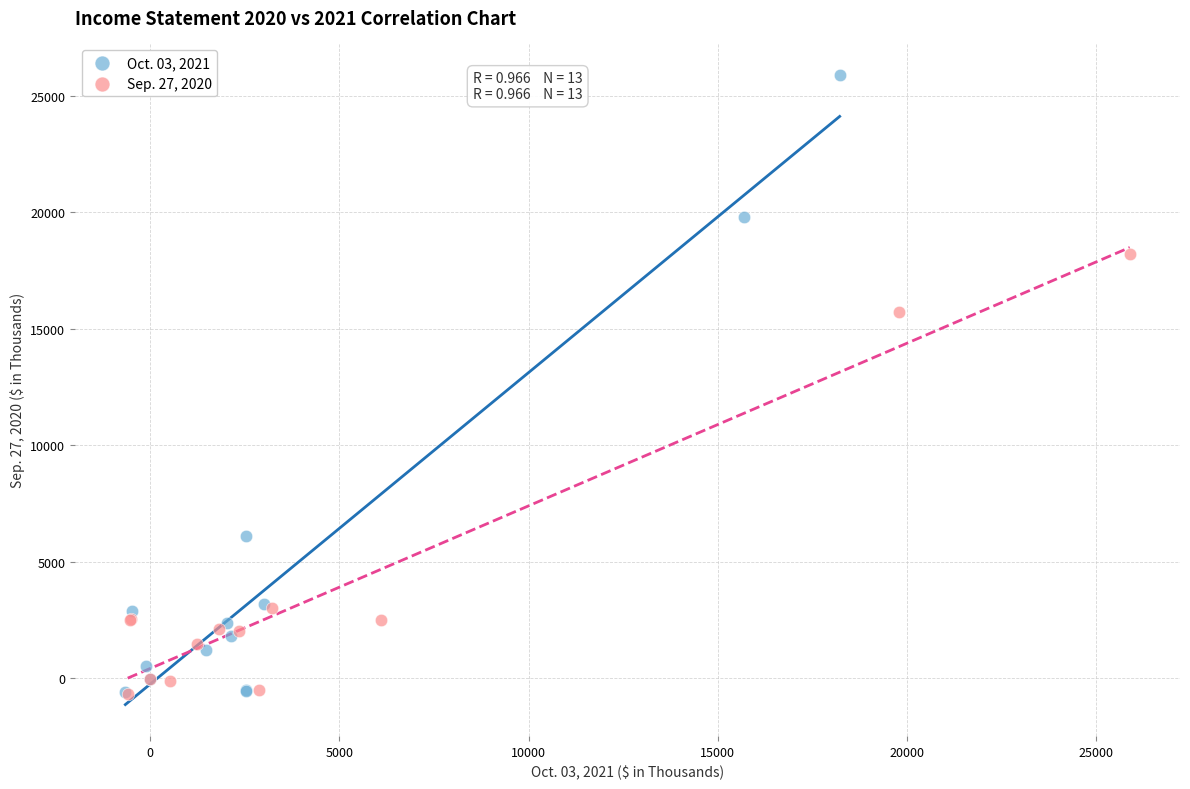

Which series contains the highest Y value?

Oct. 03, 2021